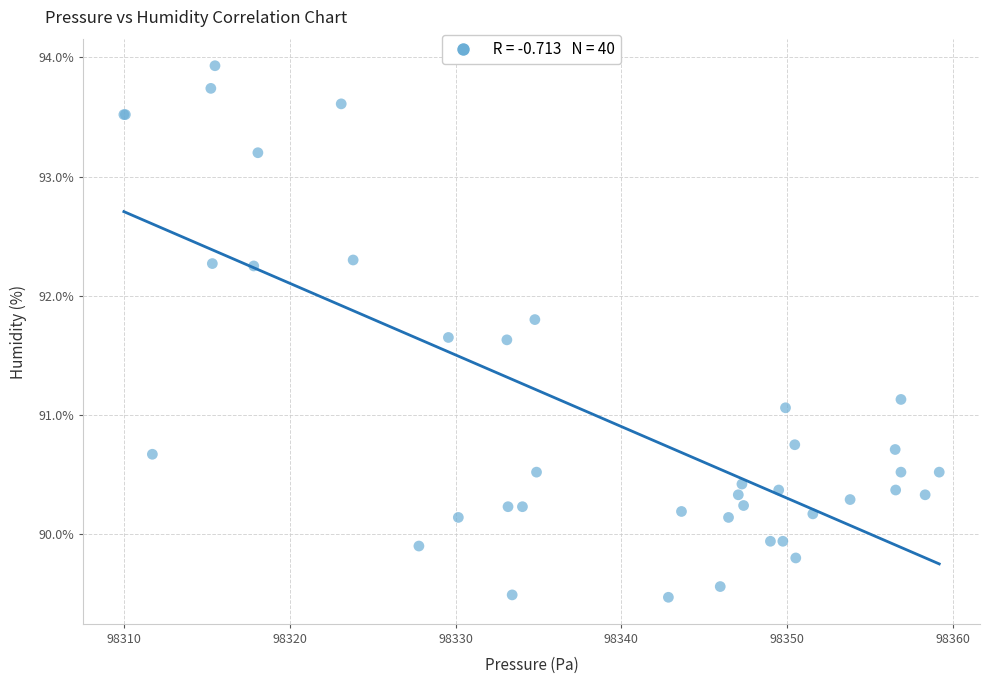

What Y value in the scatter plot is closest to 91?

91.1